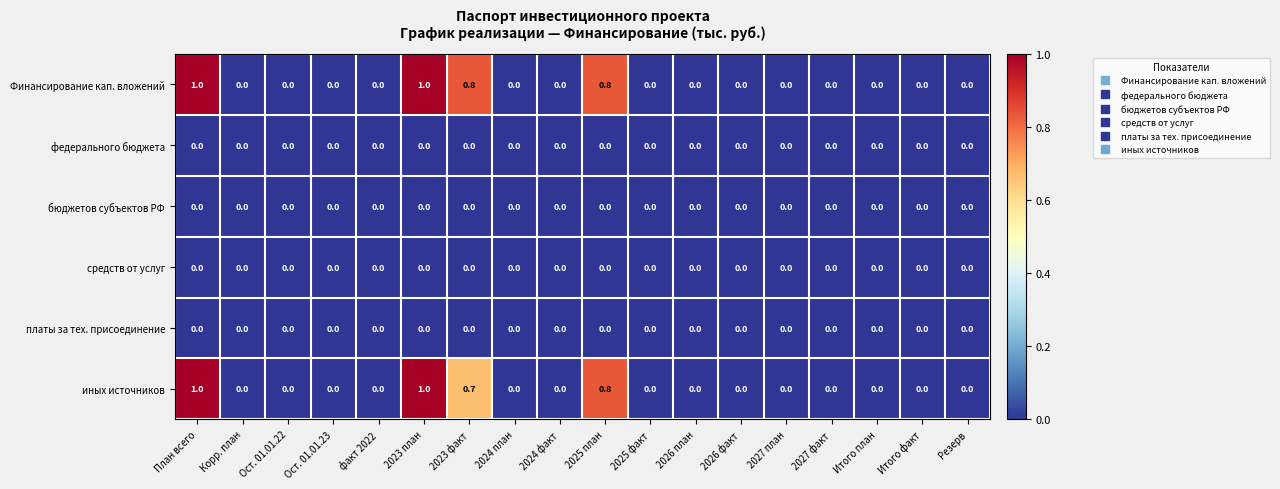

Which series has the largest total across all categories?

Финансирование кап. вложений